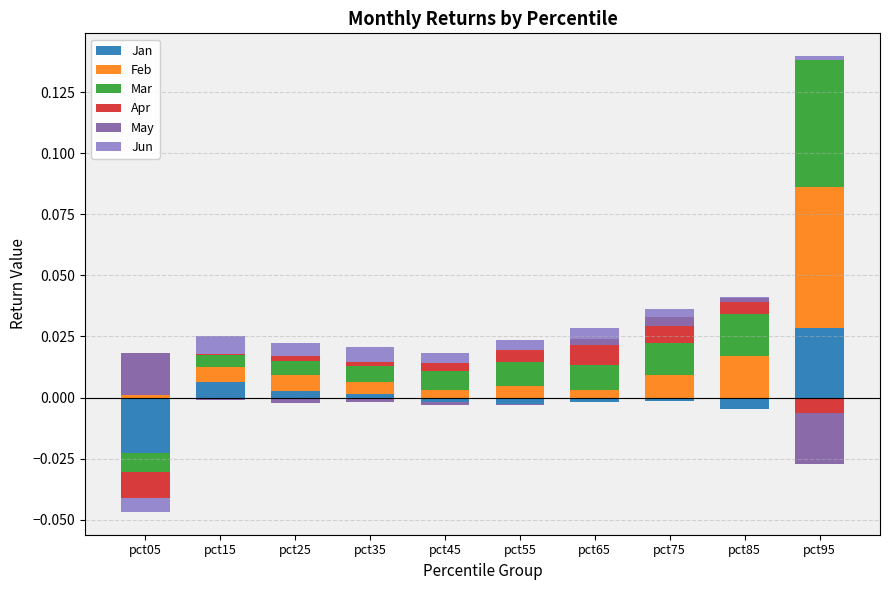

True or false: Mar has a value of 0.0 at pct05.

True